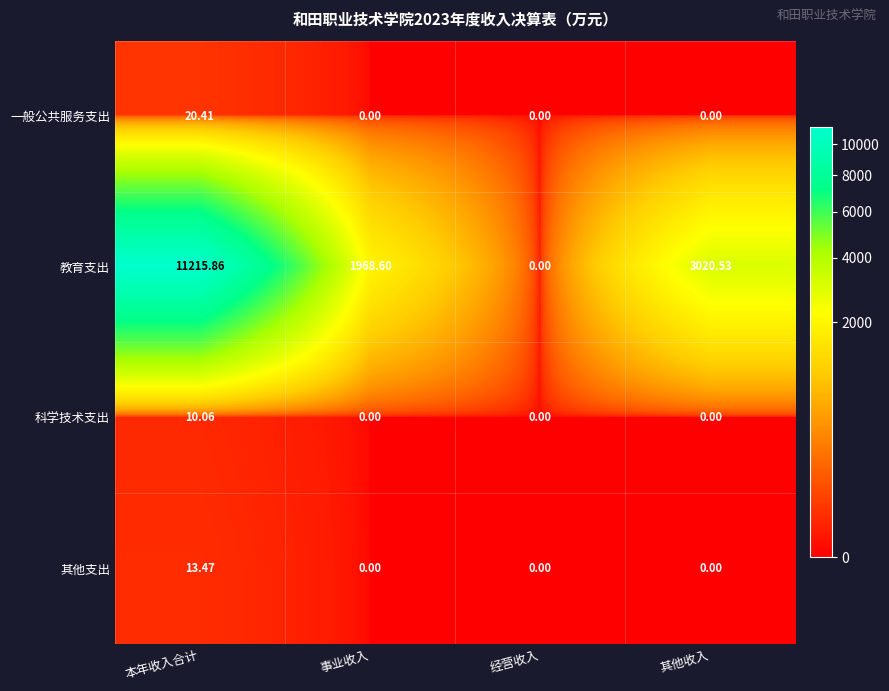

Which series has the largest range (max minus min)?

教育支出